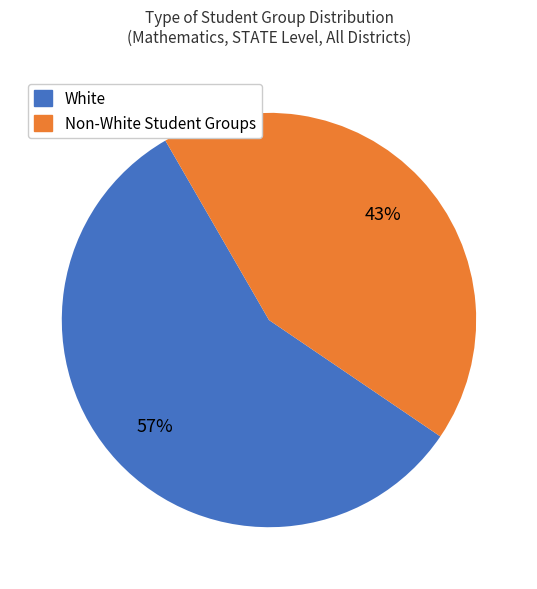

What is the smallest slice in the pie chart?

Non-White Student Groups